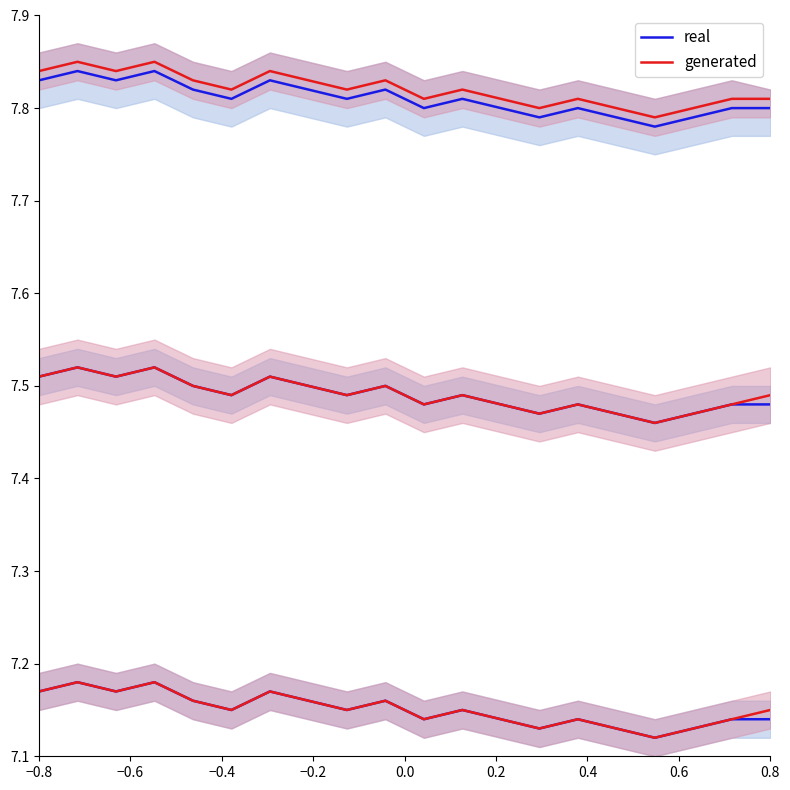

How many data points does each series have?

20